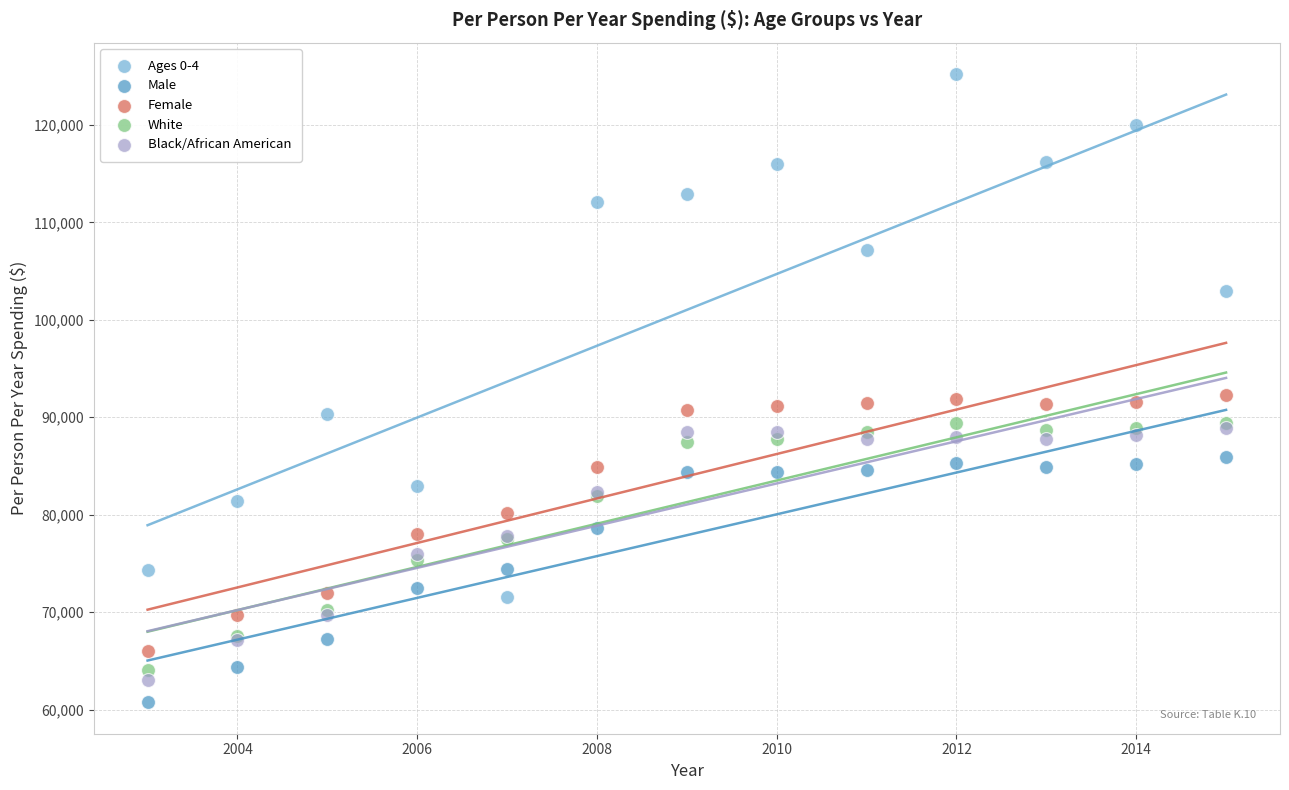

Which series has the widest spread of Y values?

Ages 0-4